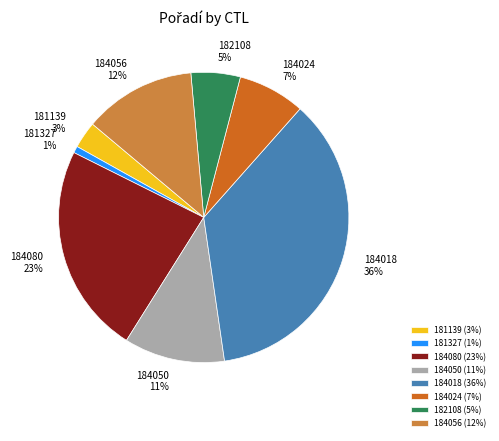

Does 181139 account for over 50% of the chart?

No